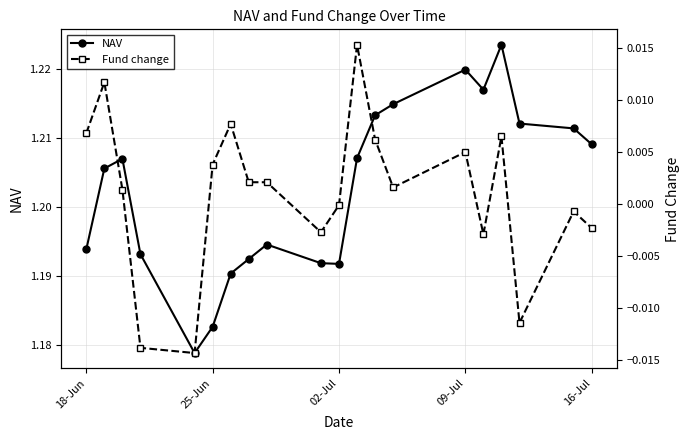

How many interior local valleys does the Fund change series have?

5